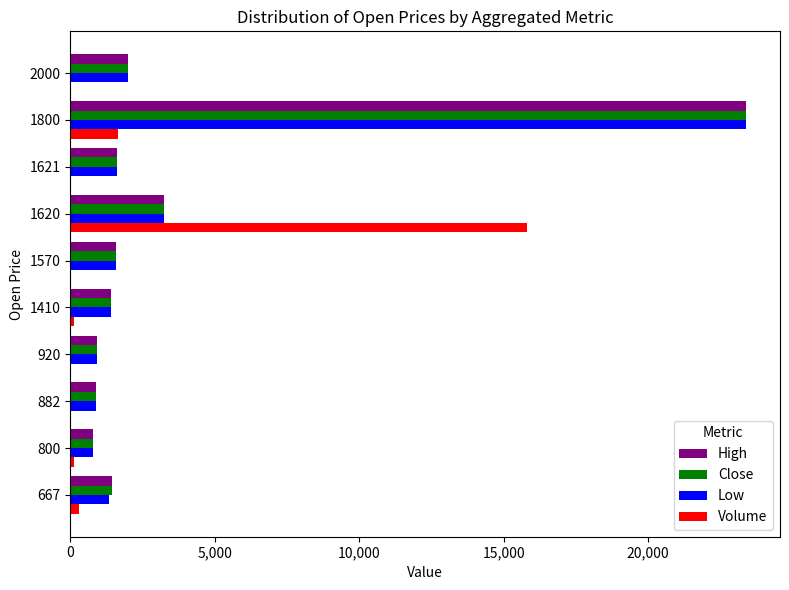

At which category is the sum across all series the highest?

1800